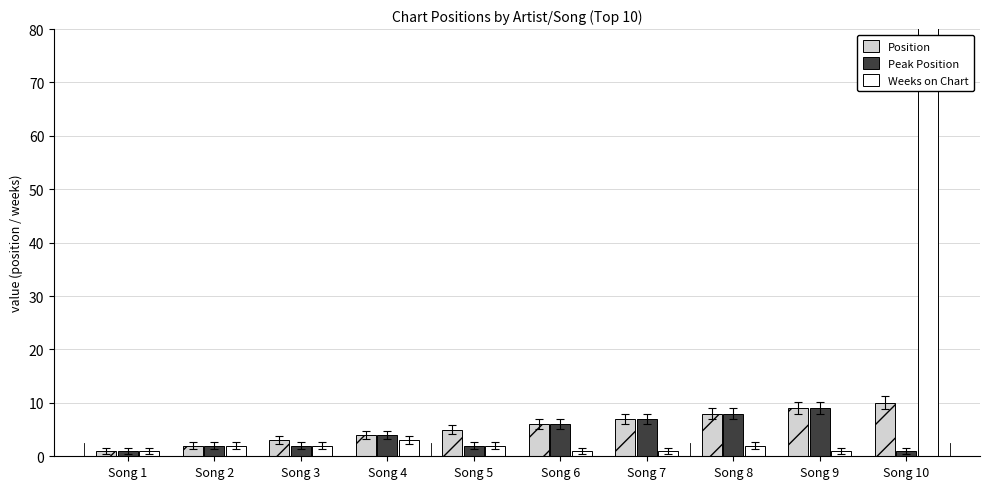

The Weeks on Chart series shows 3 at Song 2. True or false?

False